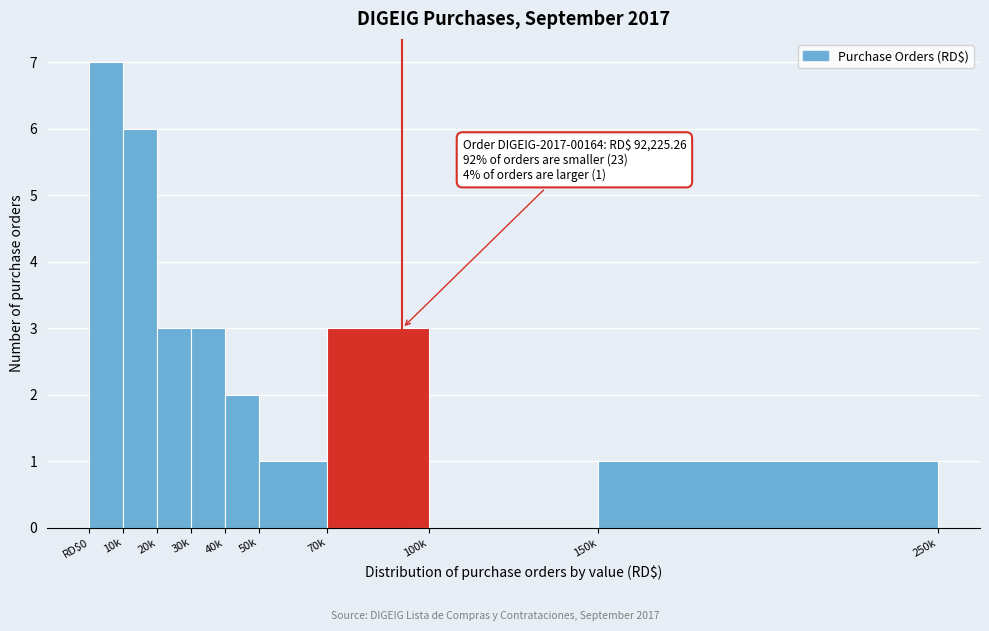

Reading right to left, what are all the values shown in this chart?

150k=1	100k=0	70k=3	50k=1	40k=2	30k=3	20k=3	10k=6	RD$0=7